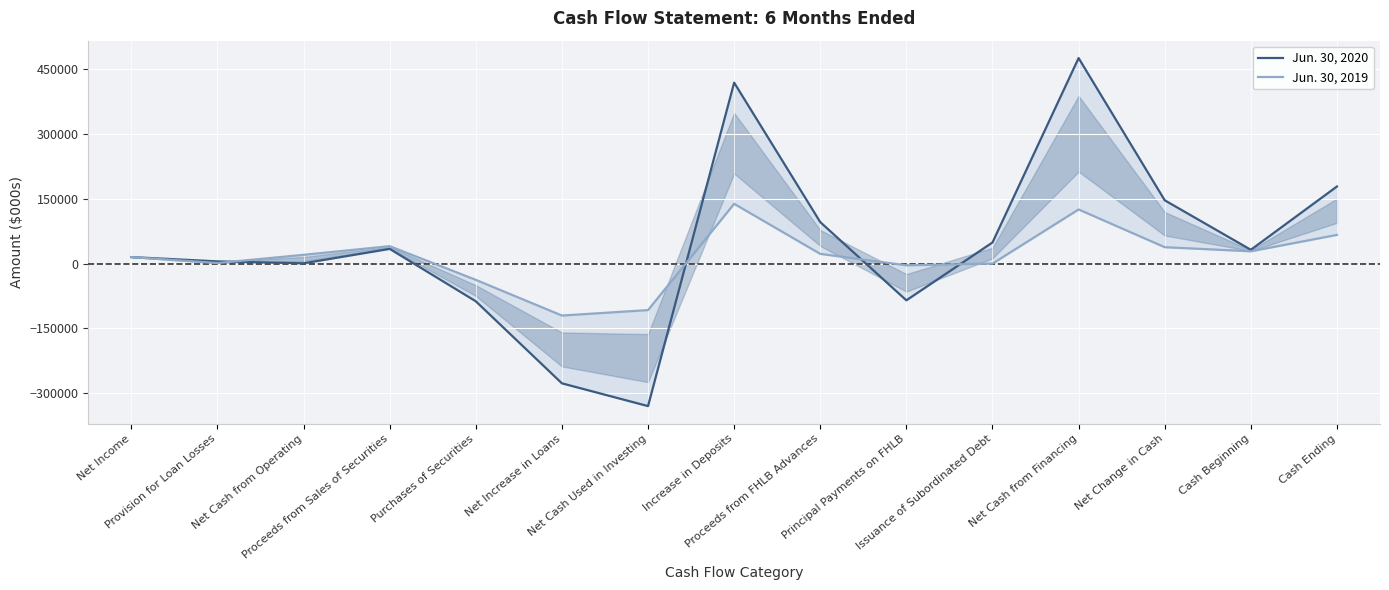

How many values in Jun. 30, 2020 are above zero?

11